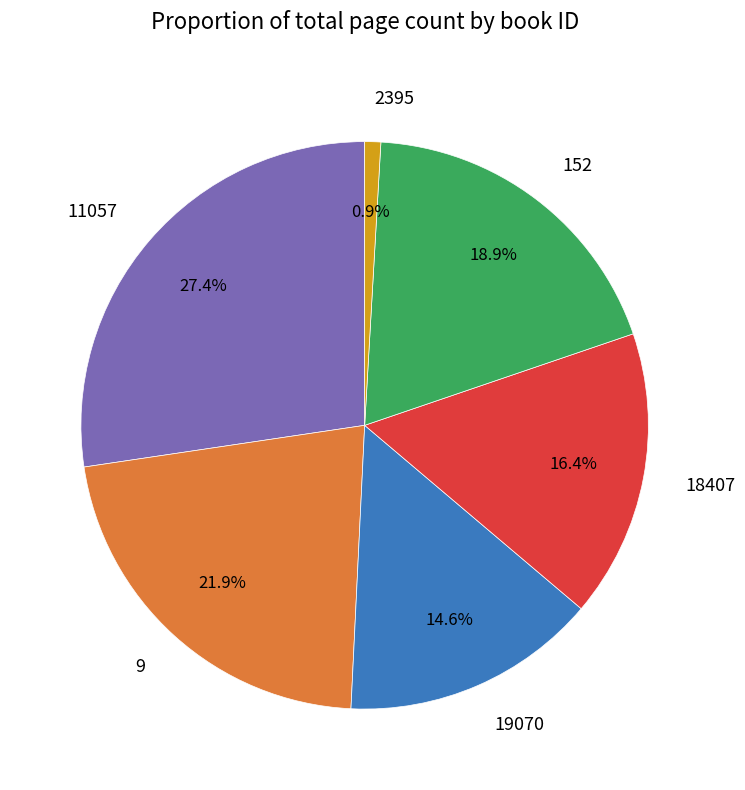

Count the number of slices in the pie.

6